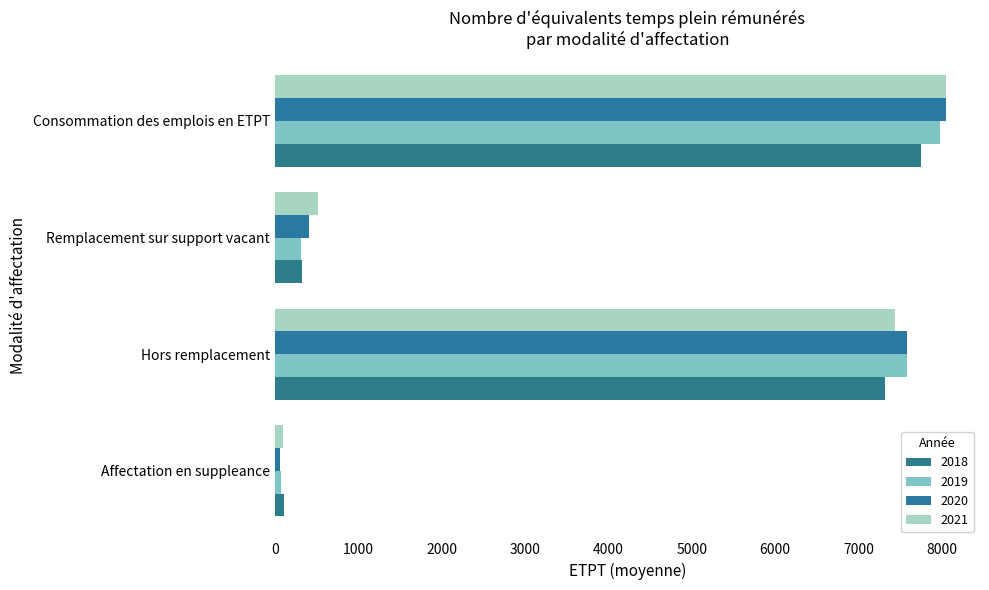

Which series changed the most between Hors remplacement and Remplacement sur support vacant?

2019